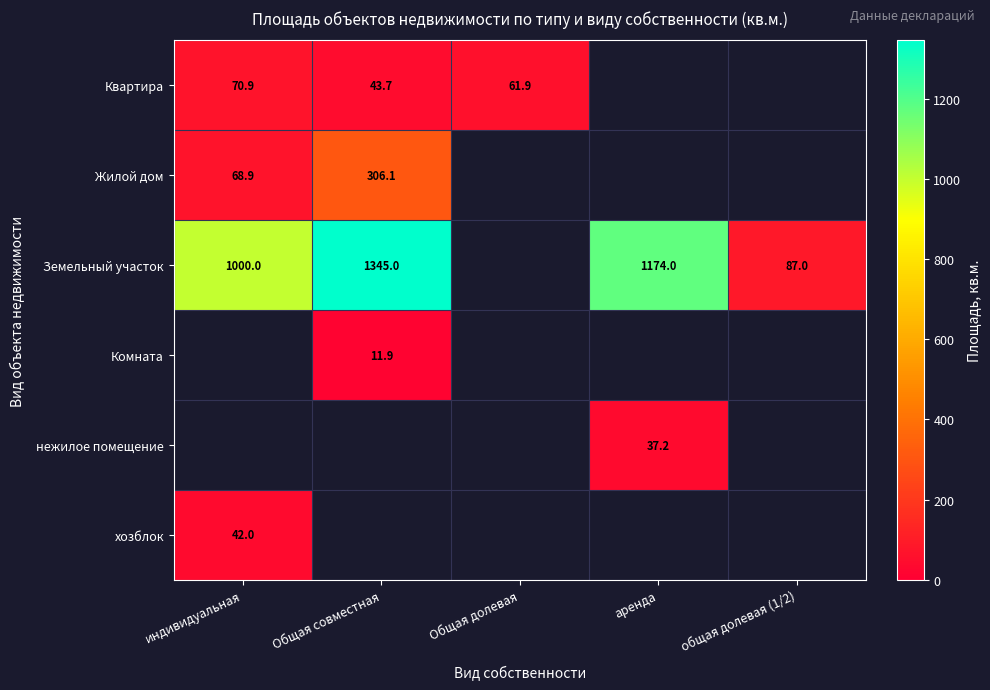

Is it true that Земельный участок equals 1345.0 at Общая совместная?

True